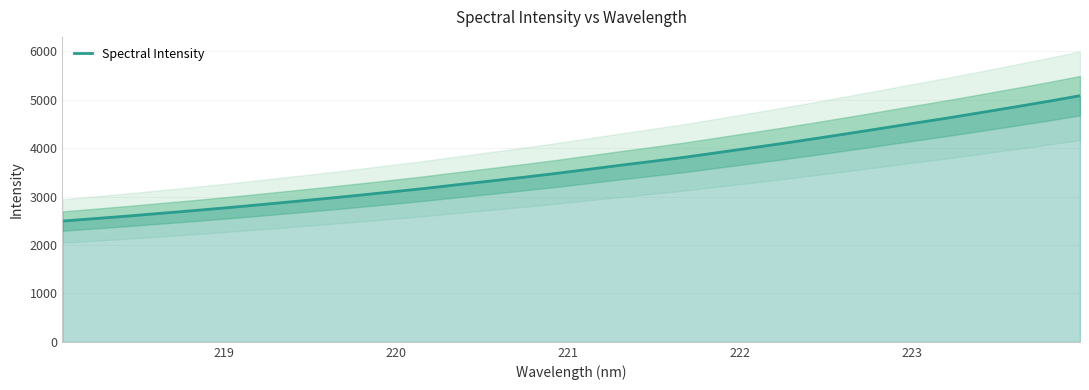

How many lines are shown in the chart?

1